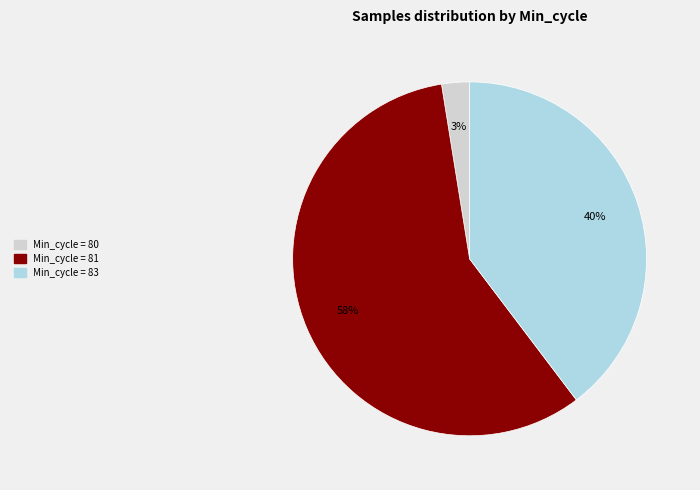

To the nearest percent, what is the average slice percentage?

33%